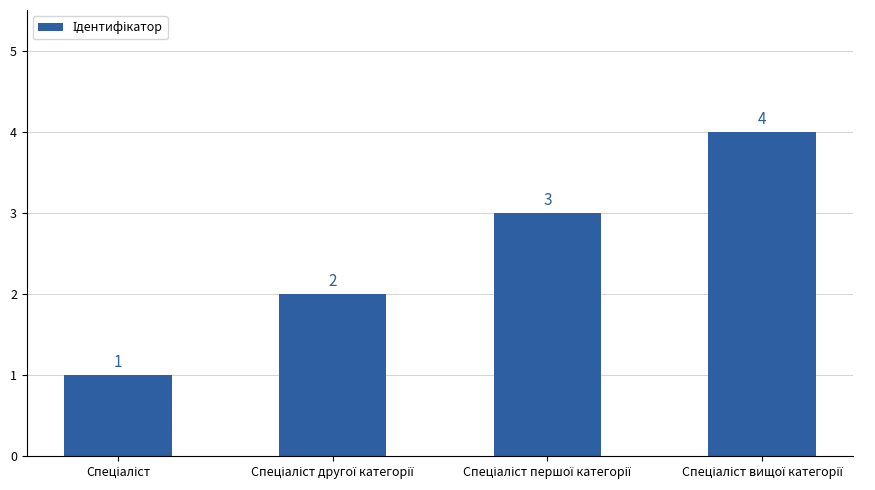

What is the greatest value displayed?

4